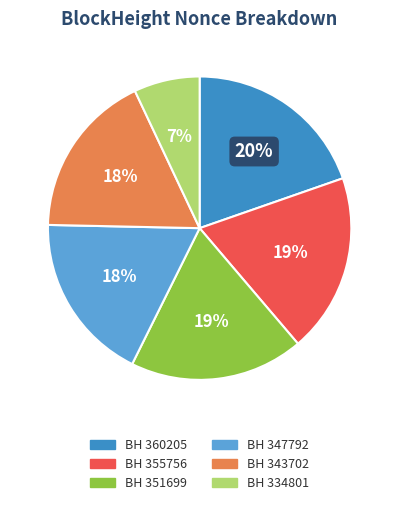

To the nearest percent, what is the average slice percentage?

17%